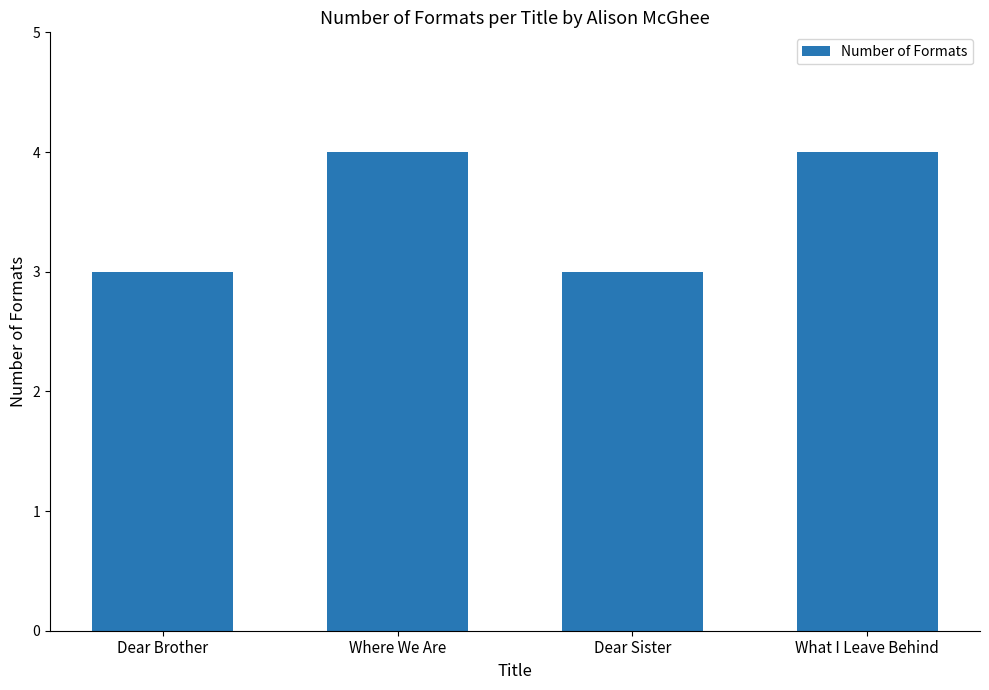

What is the maximum value shown in the chart?

4